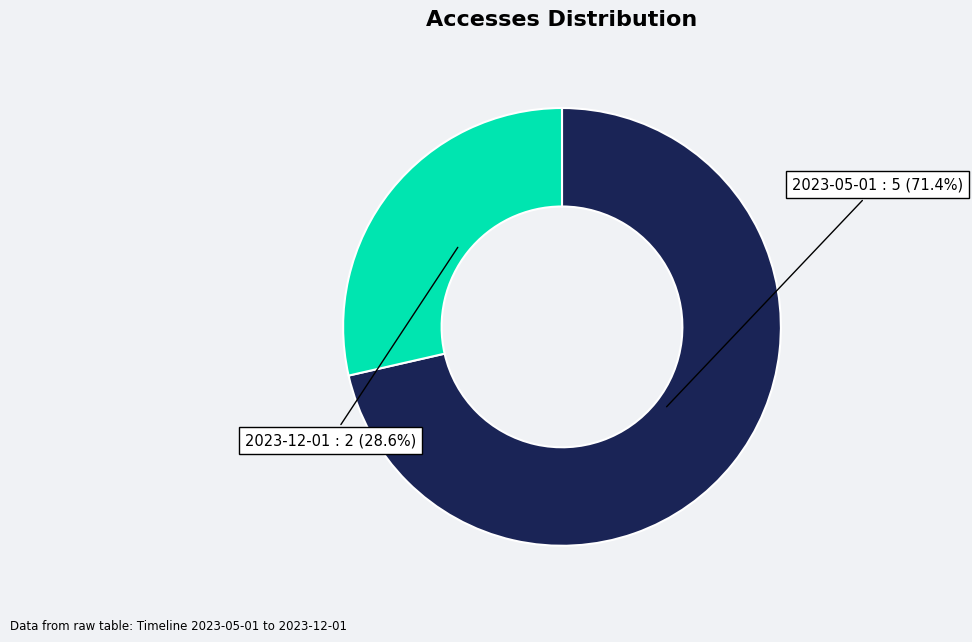

To the nearest percent, what percentage of the pie is 2023-12-01?

29%